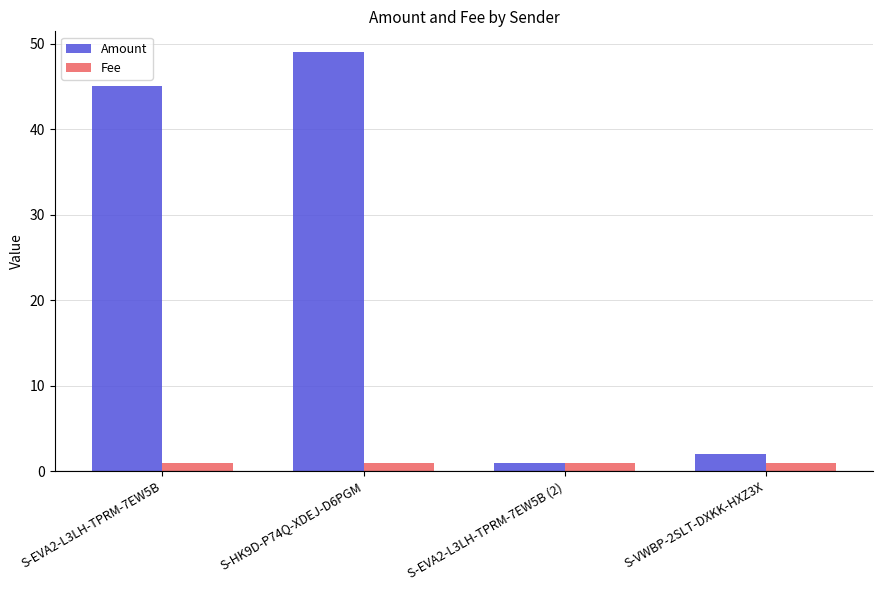

Reading left to right, what are all the values shown in this chart?

Amount: S-EVA2-L3LH-TPRM-7EW5B=45	S-HK9D-P74Q-XDEJ-D6PGM=49	S-EVA2-L3LH-TPRM-7EW5B (2)=1	S-VWBP-2SLT-DXKK-HXZ3X=2
Fee: S-EVA2-L3LH-TPRM-7EW5B=1	S-HK9D-P74Q-XDEJ-D6PGM=1	S-EVA2-L3LH-TPRM-7EW5B (2)=1	S-VWBP-2SLT-DXKK-HXZ3X=1